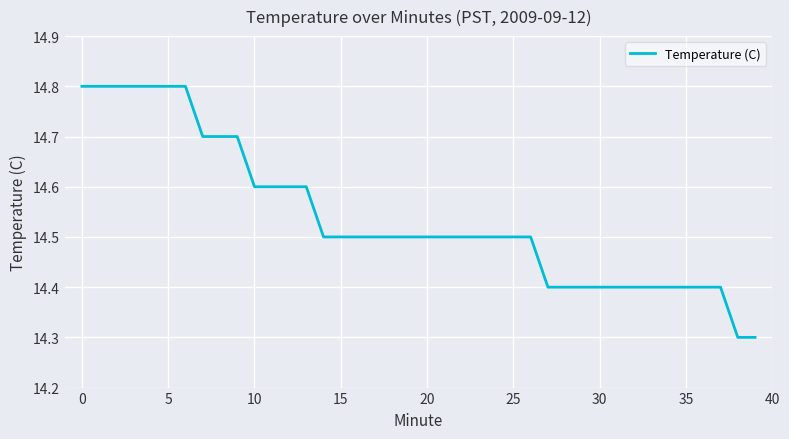

What is the difference between the maximum and minimum values?

0.5